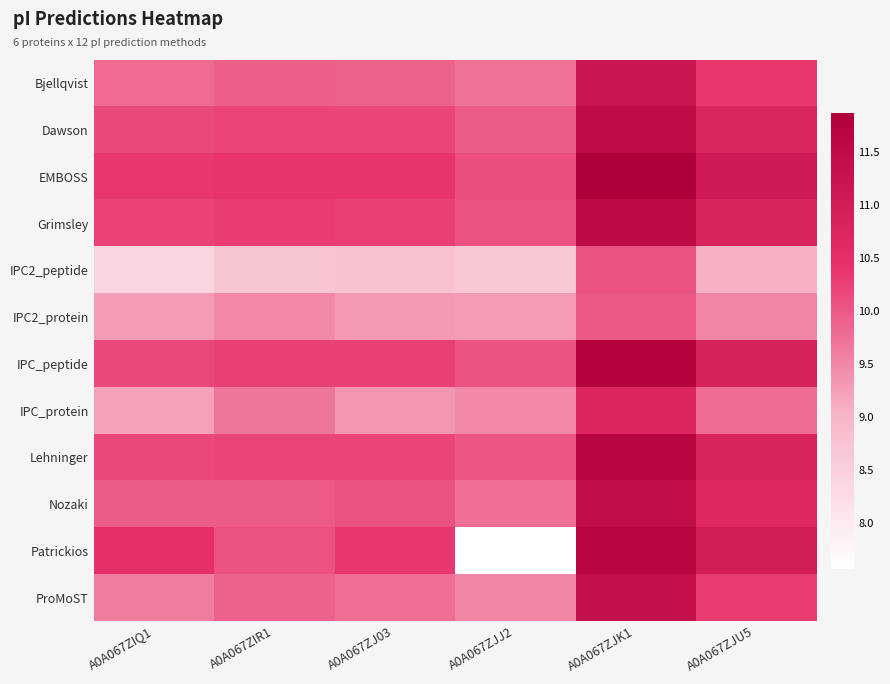

At how many categories does at least one series exceed 8?

6